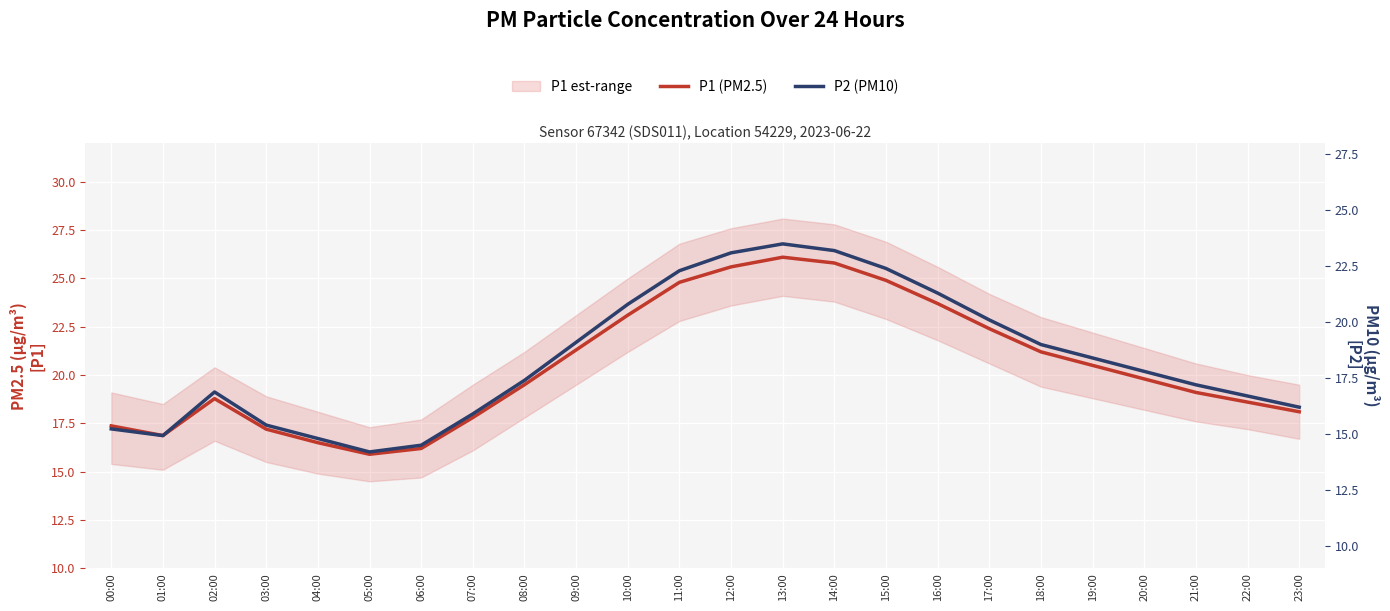

Between 03:00 and 14:00, which series saw the biggest shift?

P1 (PM2.5)